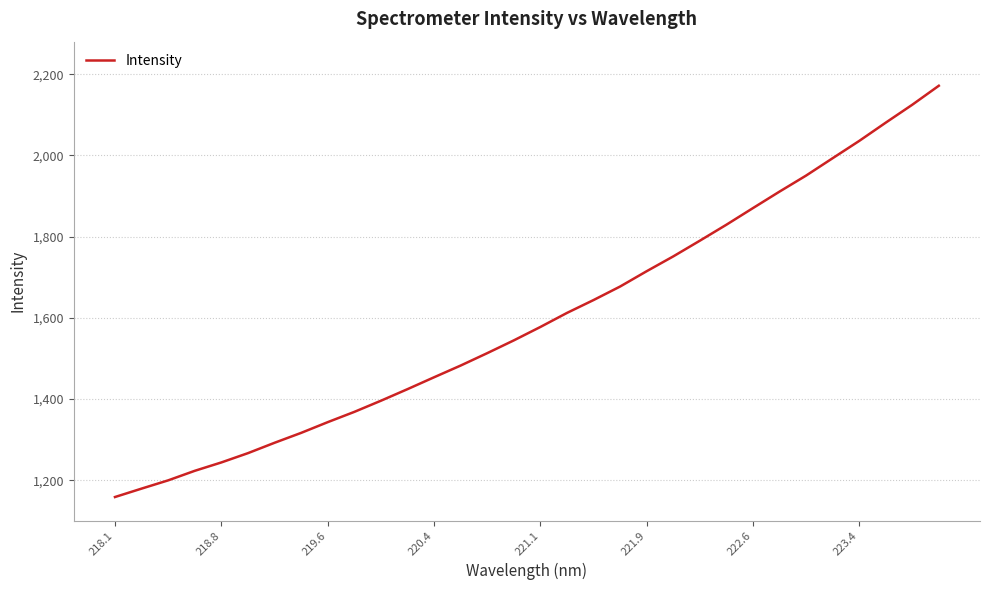

What is the difference between the maximum and minimum values?

1012.9